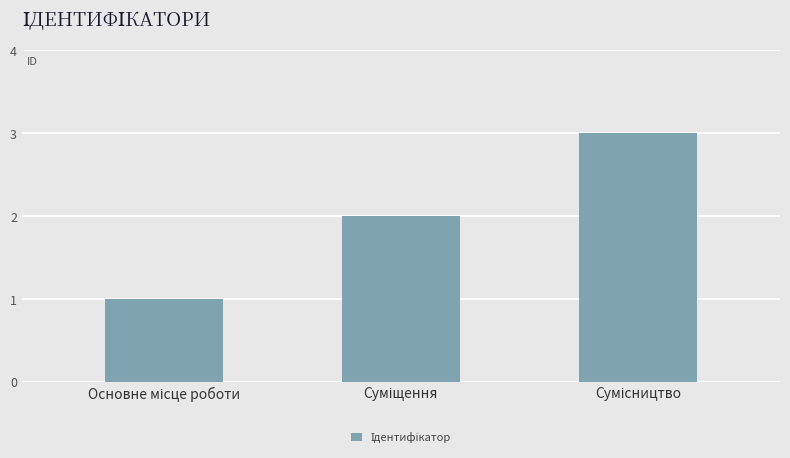

How many data points does each series have?

3